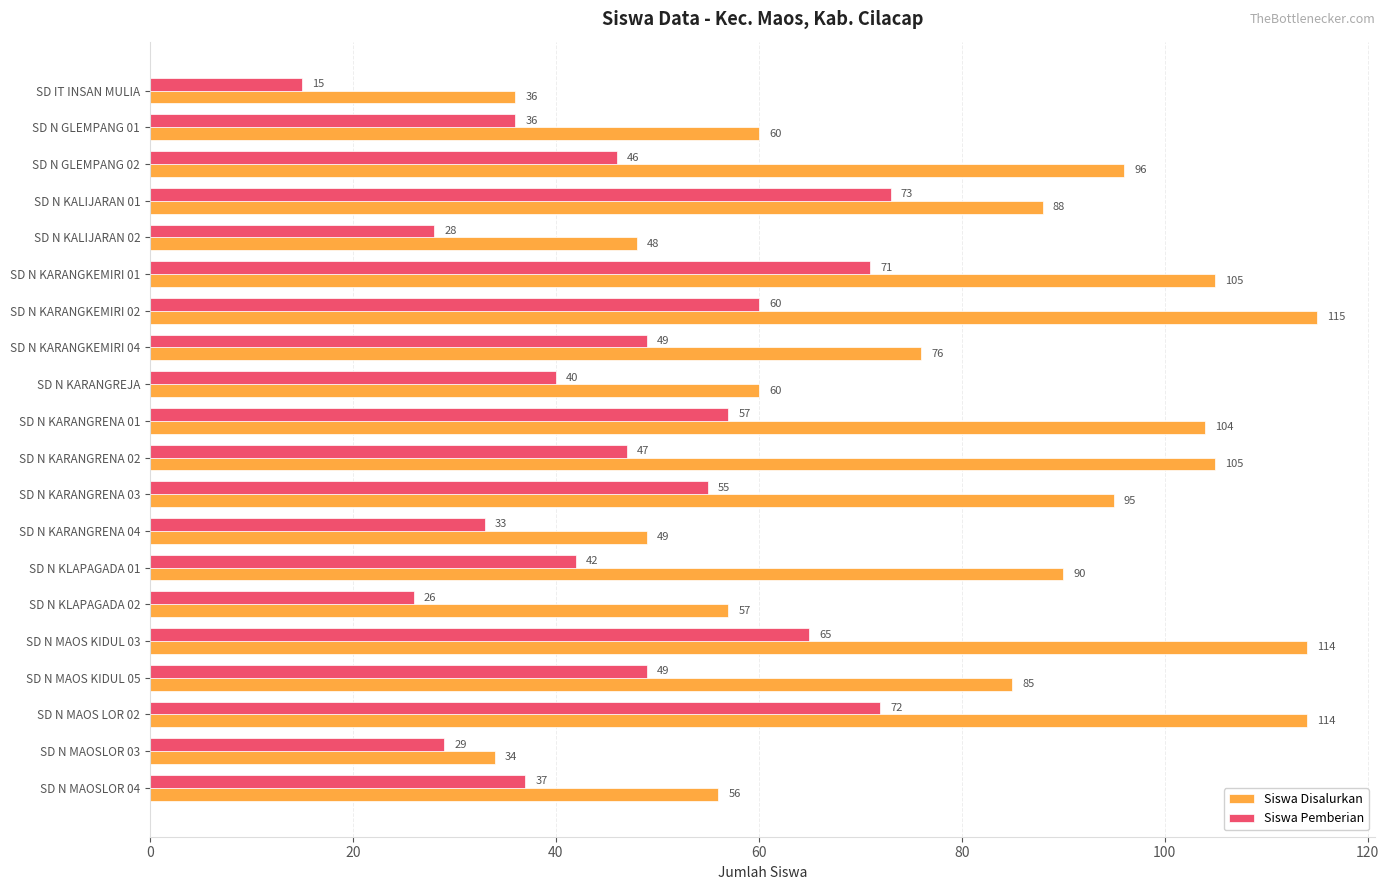

How many data points does each series have?

20